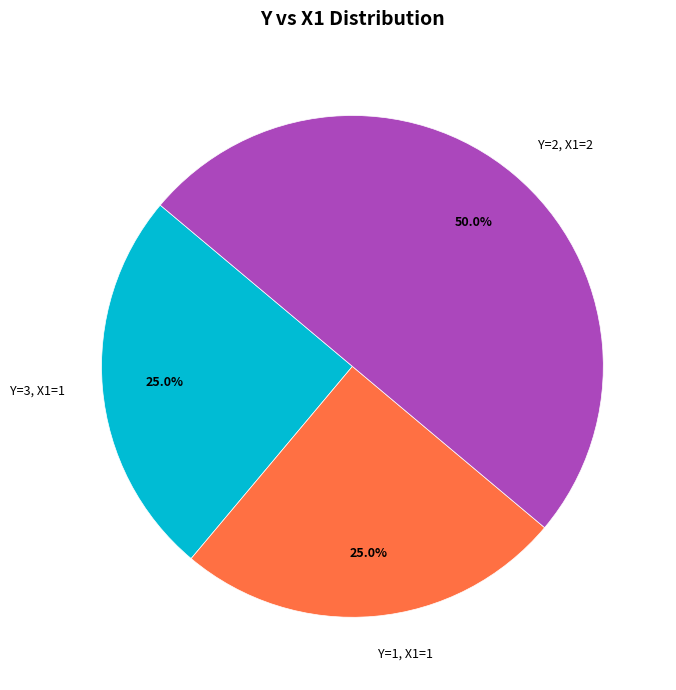

Count the number of slices in the pie.

3